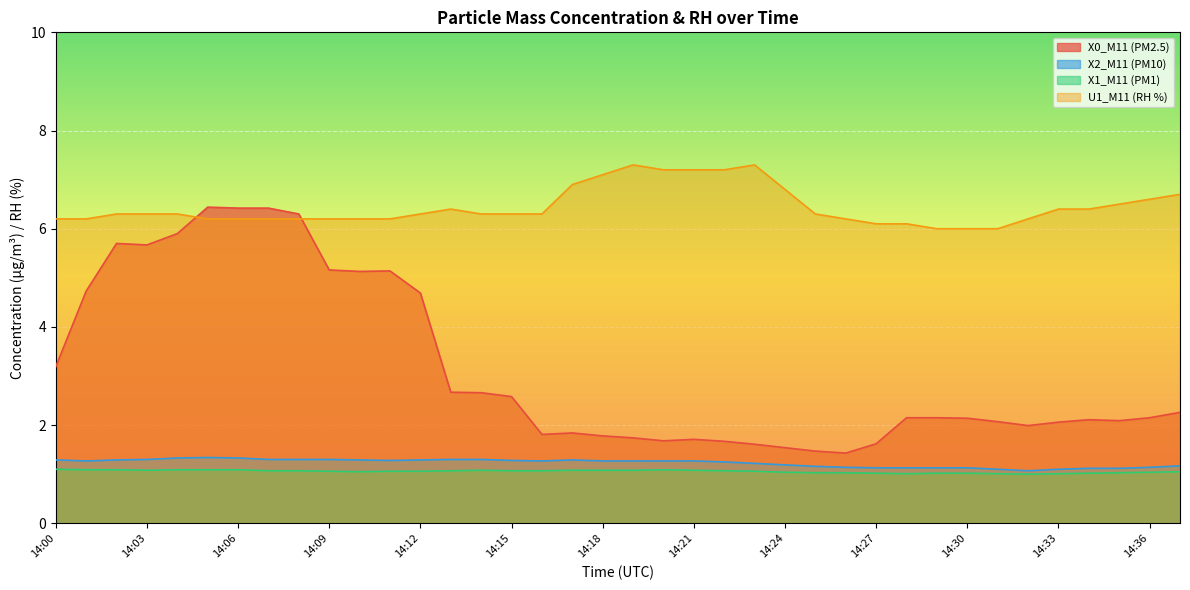

Which category has the lowest value across all series?

14:32